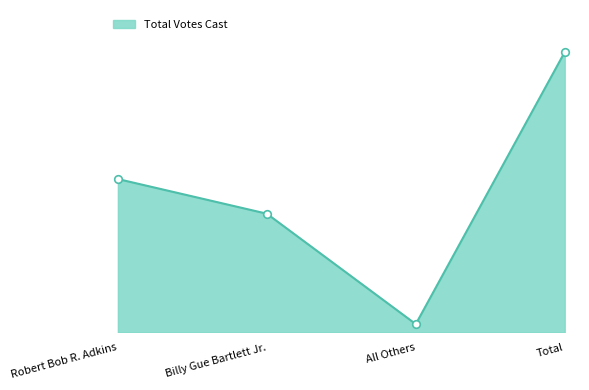

What is the change in value from Robert Bob R. Adkins to All Others?

-1034